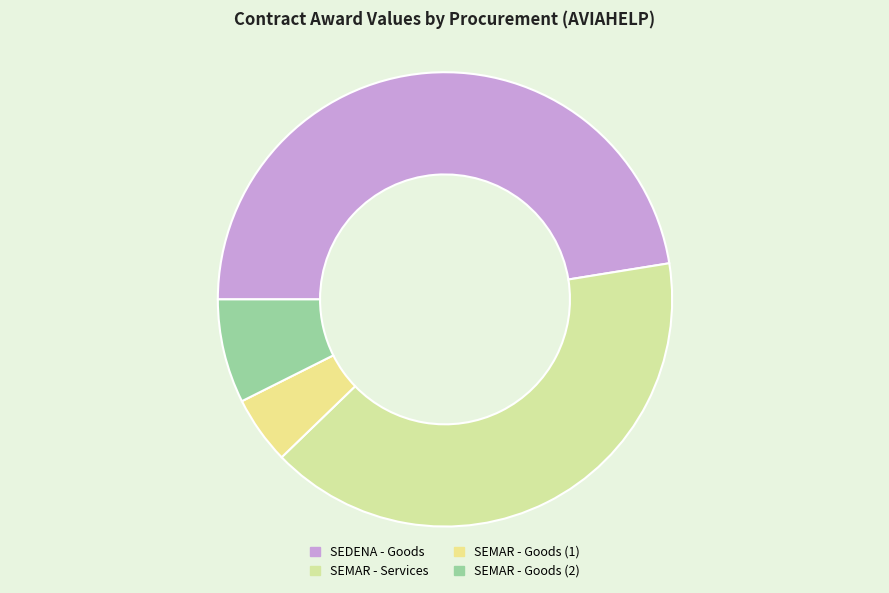

Which slice is the largest?

SEDENA - Goods